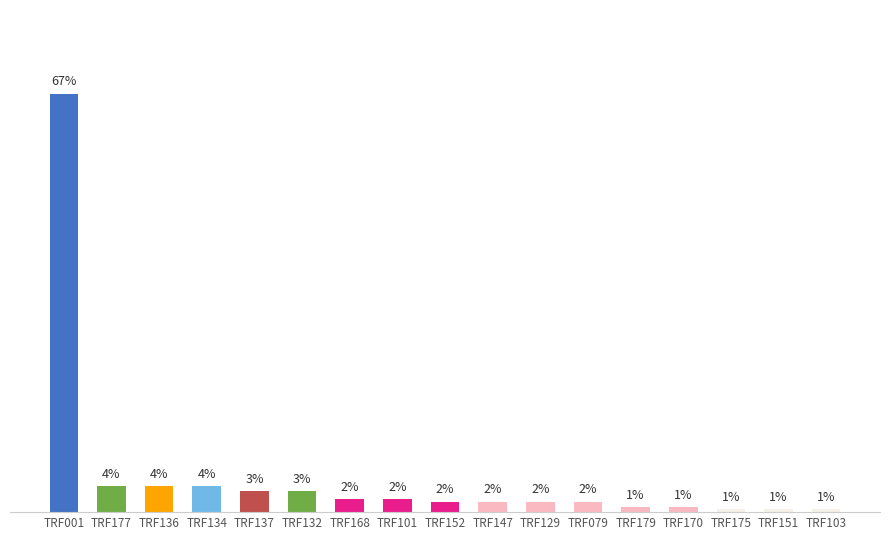

Which label corresponds to the largest value in the chart?

TRF001